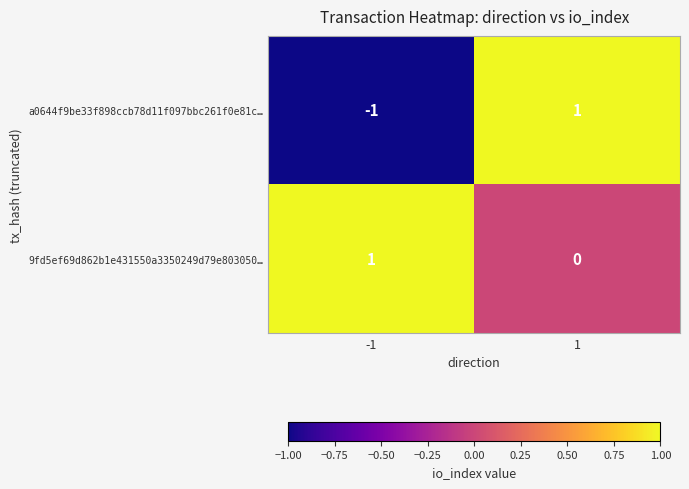

Which series has the widest spread of values?

a0644f9be33f898ccb78d11f097bbc261f0e81c…